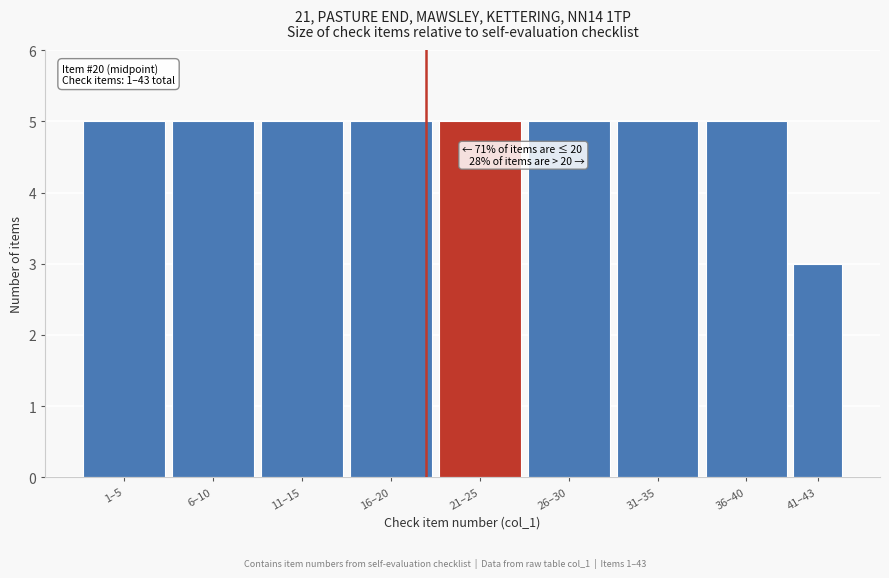

Reading left to right, extract all data points from this chart.

1–5=5	6–10=5	11–15=5	16–20=5	21–25=5	26–30=5	31–35=5	36–40=5	41–43=3